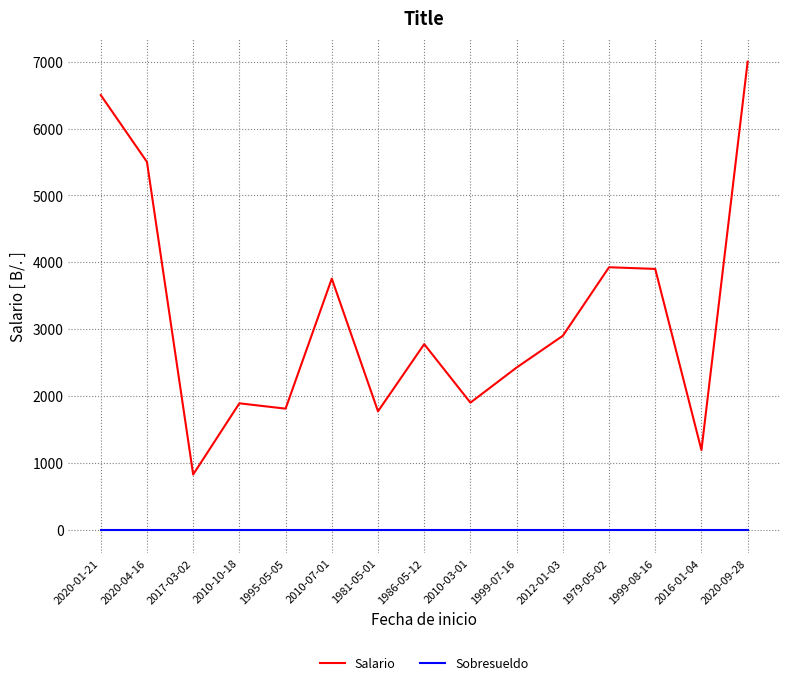

Which category has the highest value across all series?

2020-09-28